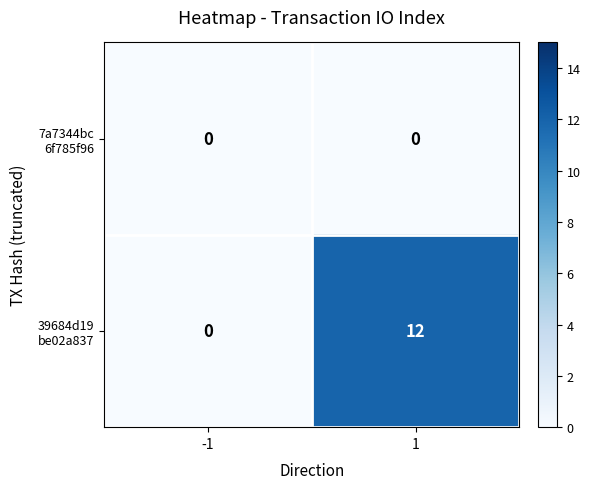

What is the difference between the highest and lowest values at 1?

12